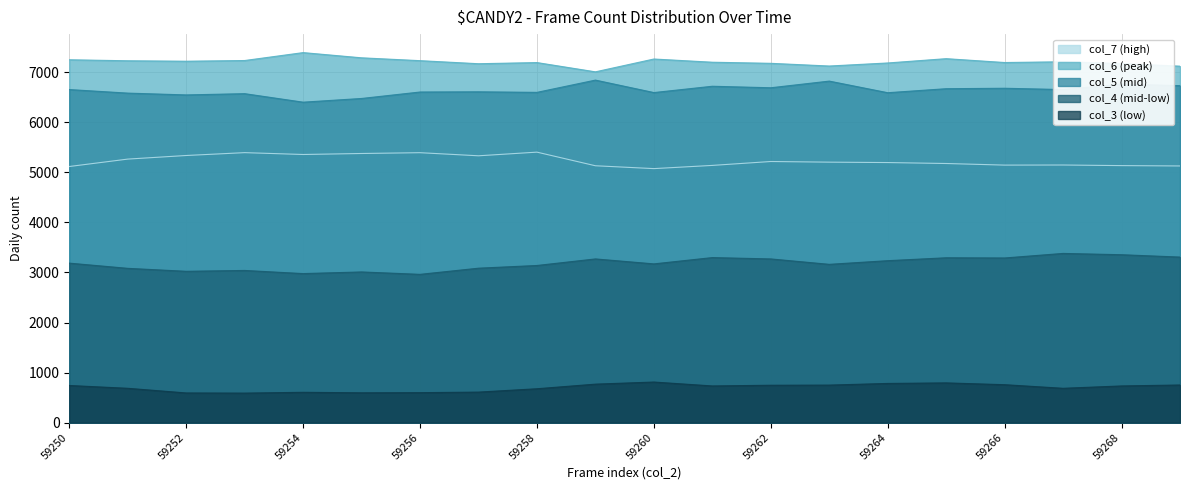

List the labels in order of col_4 (mid-low) value, largest first.

59267, 59268, 59269, 59261, 59265, 59266, 59259, 59262, 59264, 59250, 59260, 59263, 59258, 59257, 59251, 59253, 59252, 59255, 59254, 59256